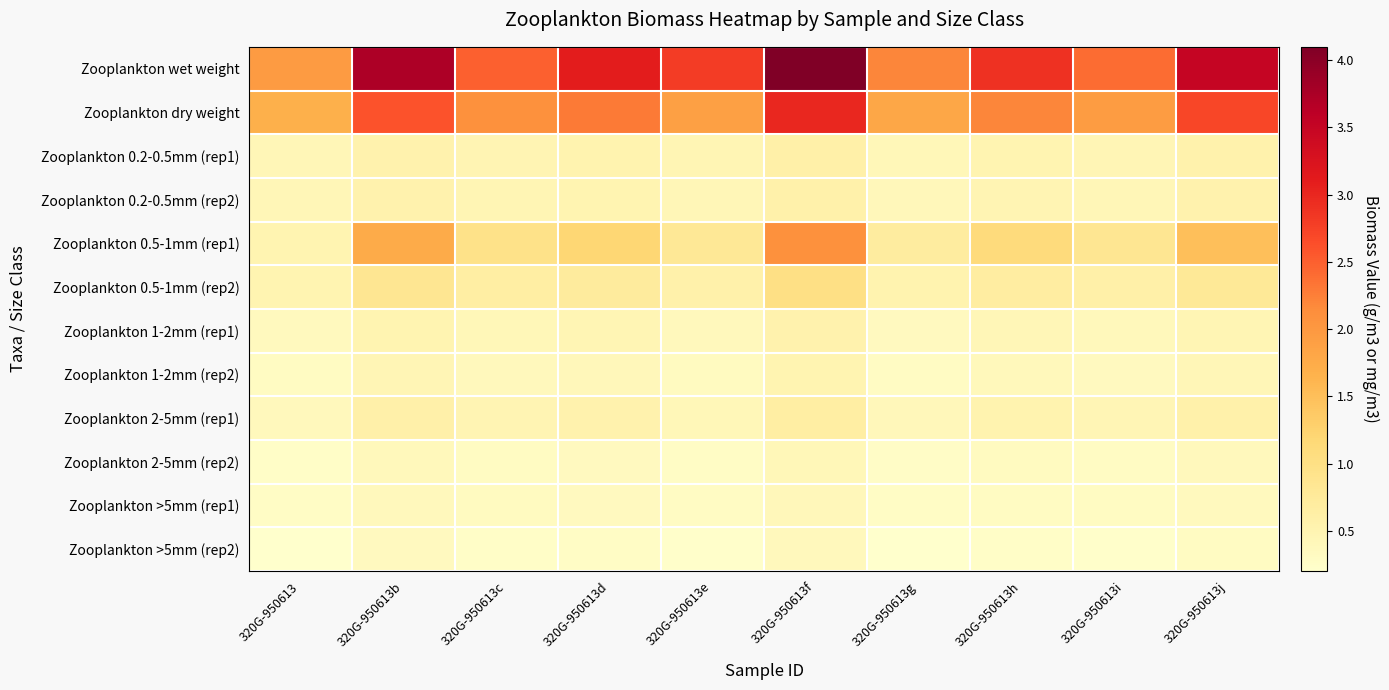

What is the difference between the highest and lowest values at 320G-950613e?

2.6